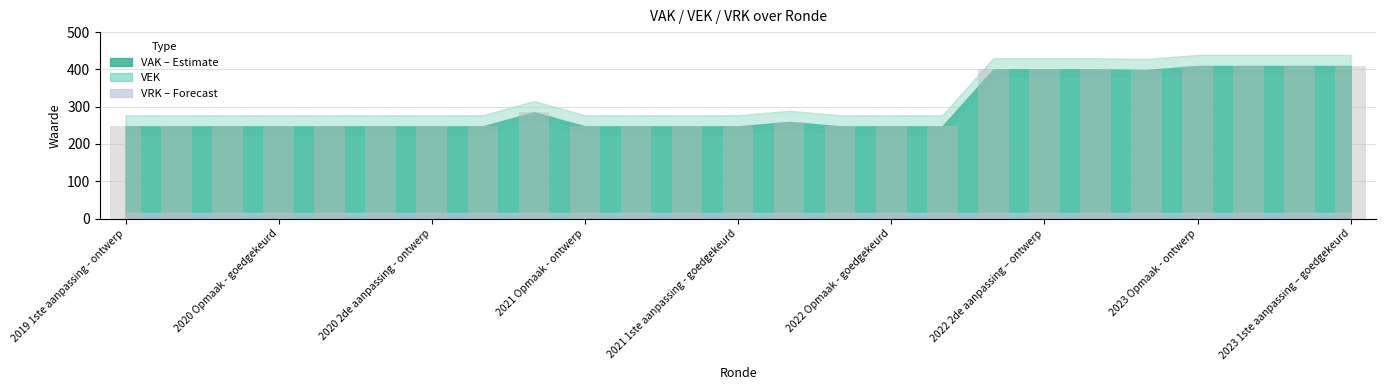

What is the difference between the maximum and second lowest values?

162